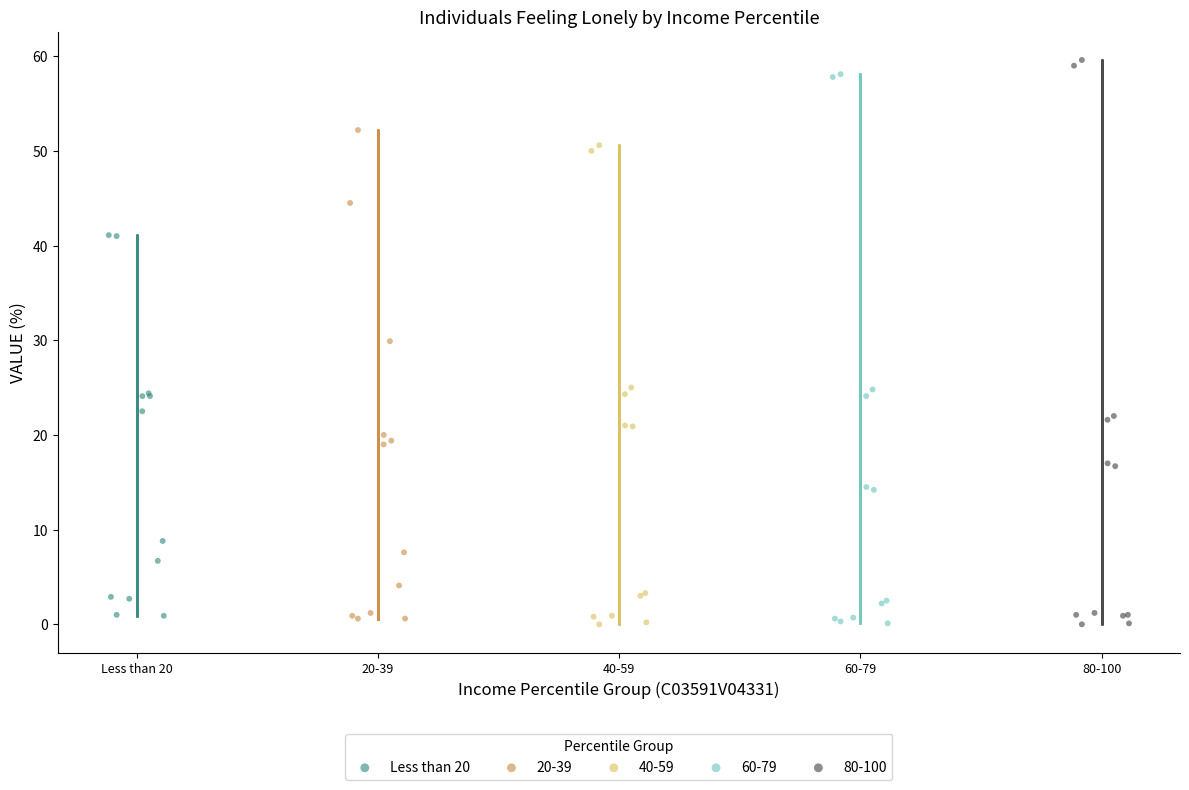

Which series has the largest Y range (max minus min)?

80-100